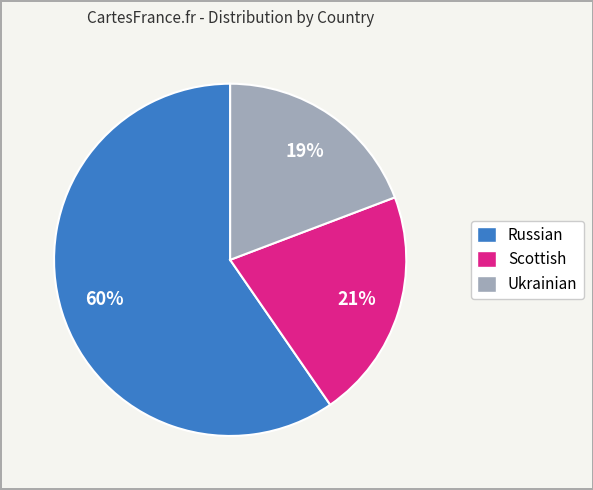

To the nearest percent, what is the average slice percentage?

33%